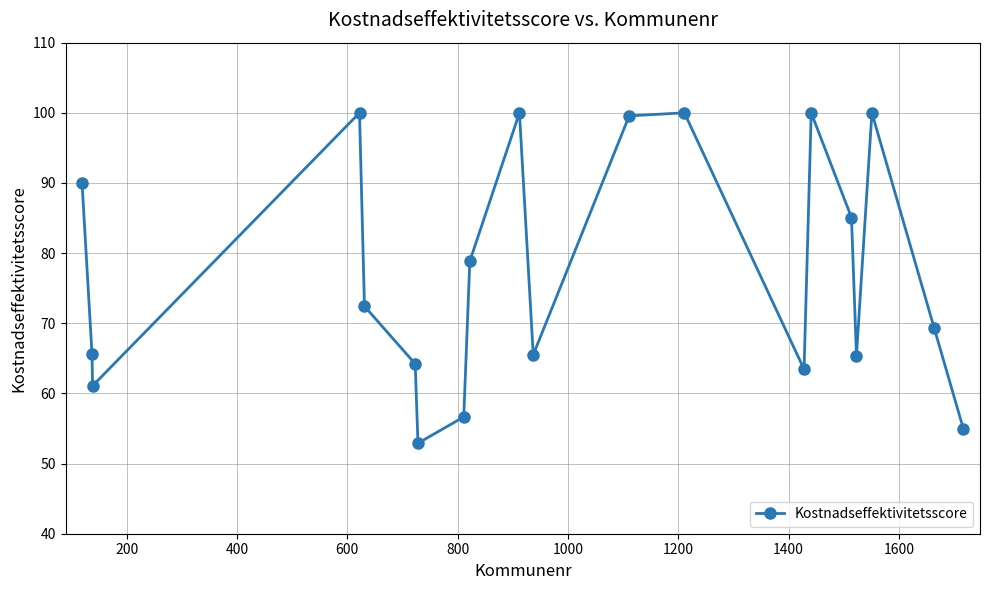

True or false: there are more than 0 points higher than both neighbors.

True